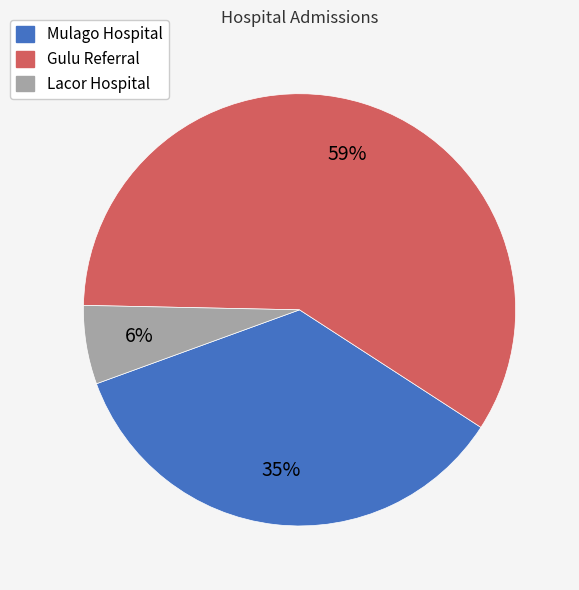

Count the number of slices in the pie.

3